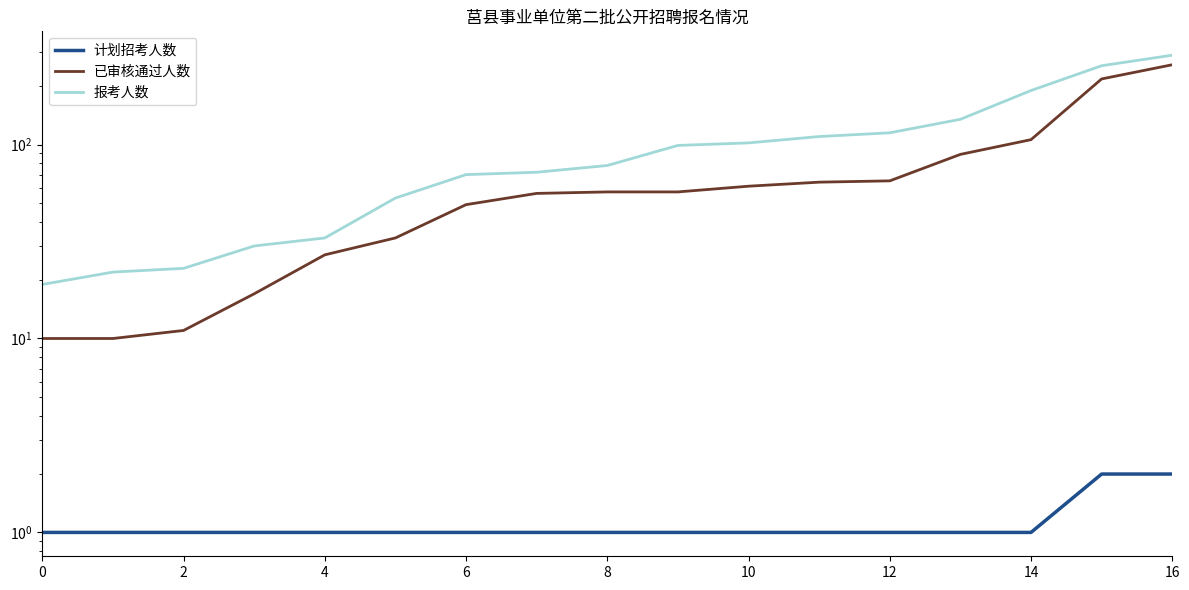

The 已审核通过人数 series shows 57 at 9. True or false?

True